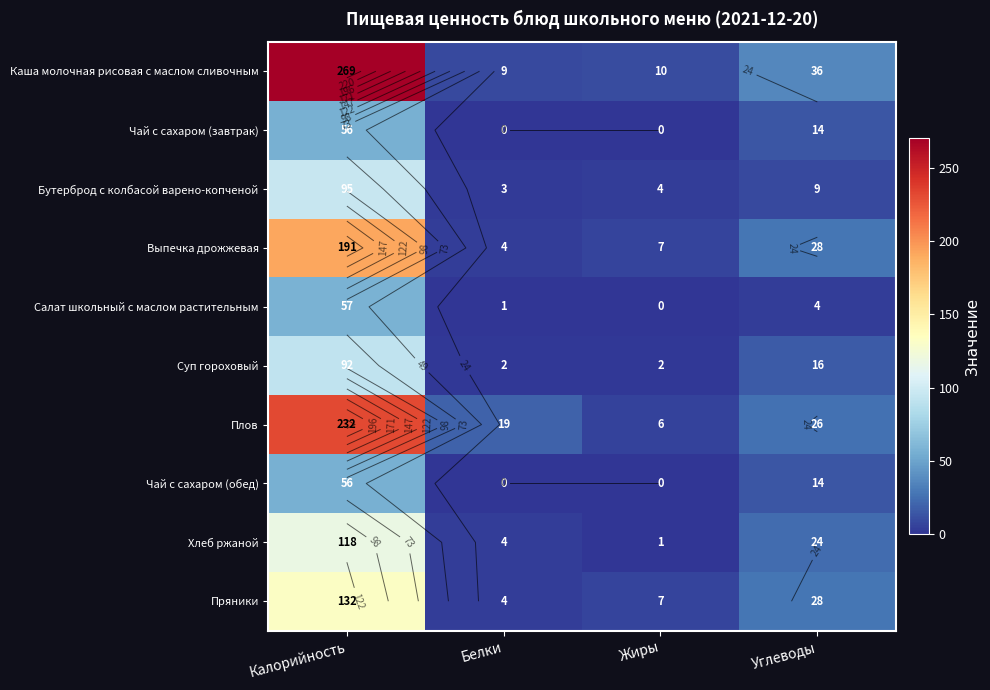

List the labels in order of Пряники value, largest first.

Калорийность, Углеводы, Жиры, Белки